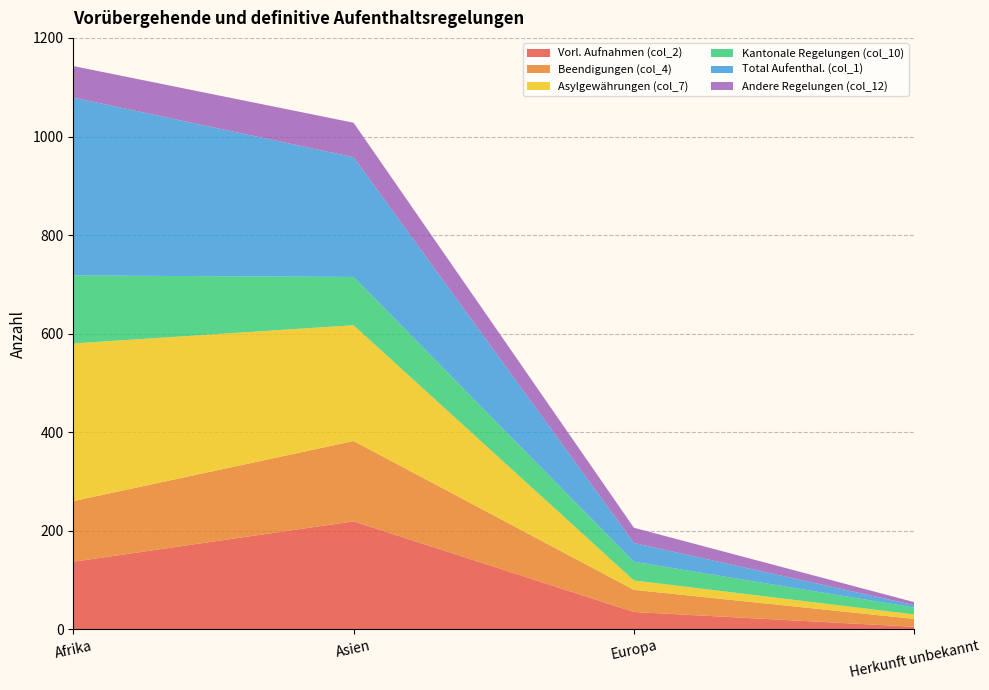

Reading left to right, transcribe all the data shown in this chart.

Vorl. Aufnahmen (col_2): 137	219	35	5
Beendigungen (col_4): 123	163	45	16
Asylgewährungen (col_7): 320	235	19	9
Kantonale Regelungen (col_10): 138	98	38	14
Total Aufenthal. (col_1): 361	243	38	5
Andere Regelungen (col_12): 64	70	31	6